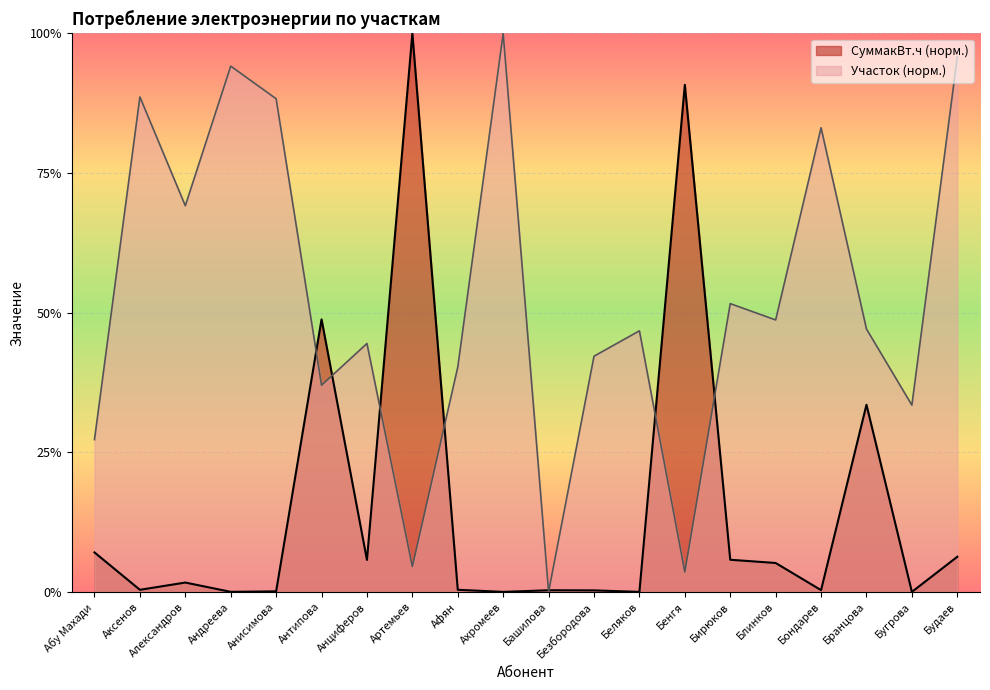

At which category does Участок reach its first local valley?

Александров